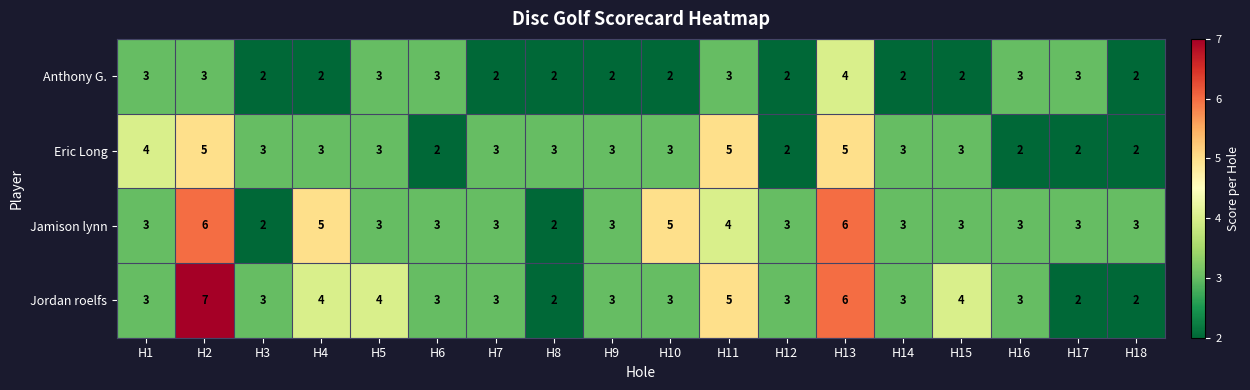

What is the minimum value shown in the chart?

2